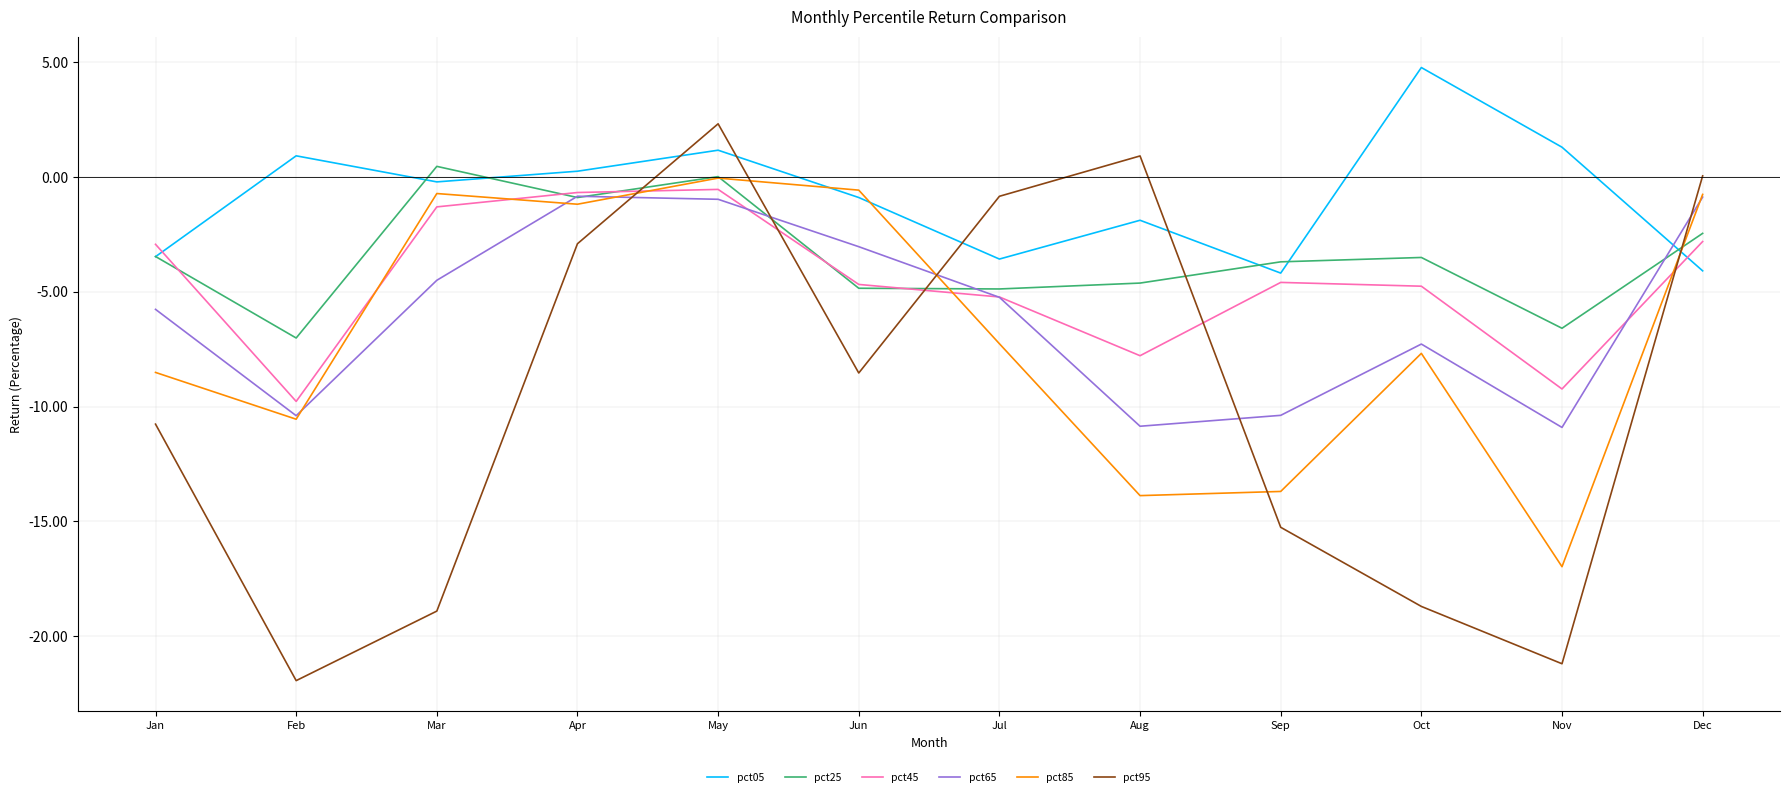

What are all the series names shown in the legend?

pct05, pct25, pct45, pct65, pct85, pct95